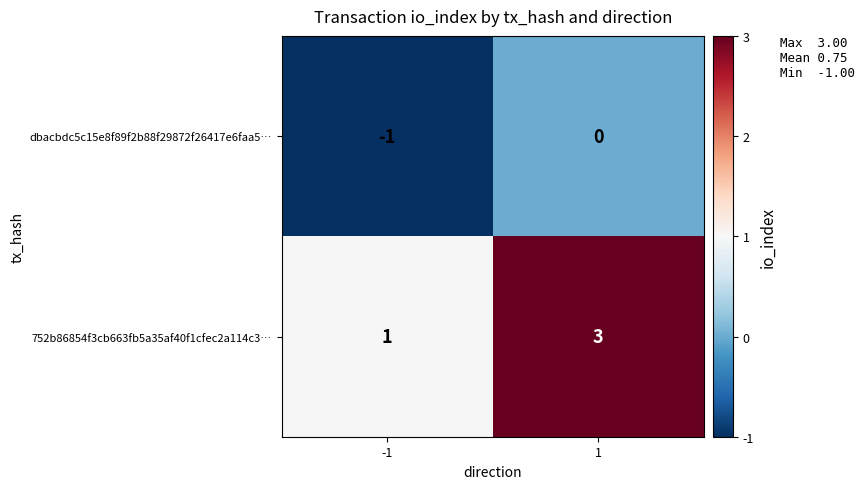

What is the maximum value shown in the chart?

3